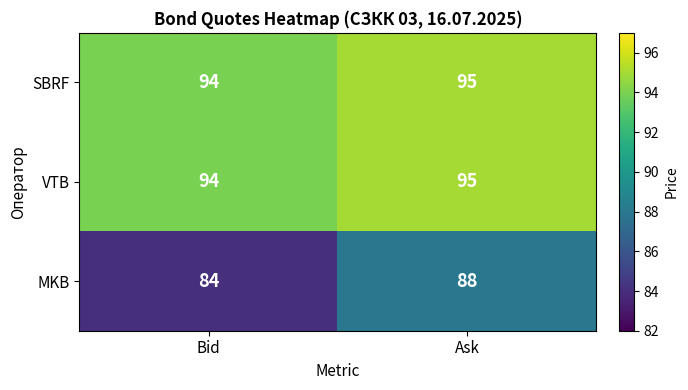

What is the difference between the MKB values at Ask and Bid?

4